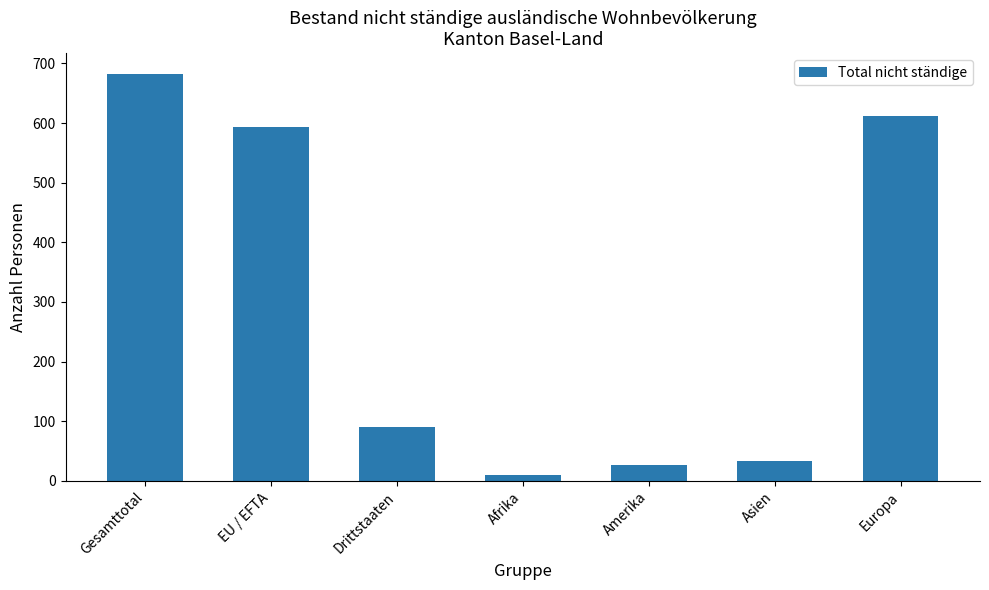

What is the difference between the maximum and minimum values?

673